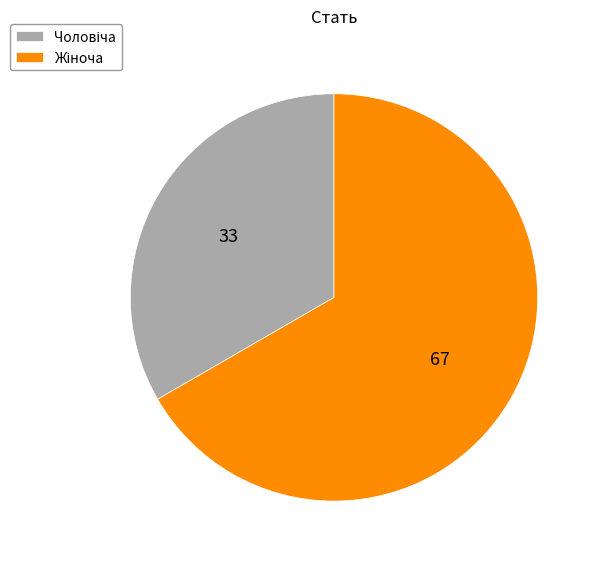

Does any single category account for the majority?

Yes